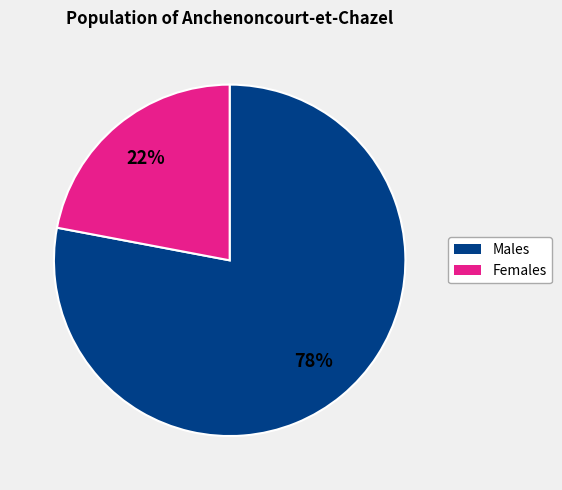

How many slices are in this pie chart?

2